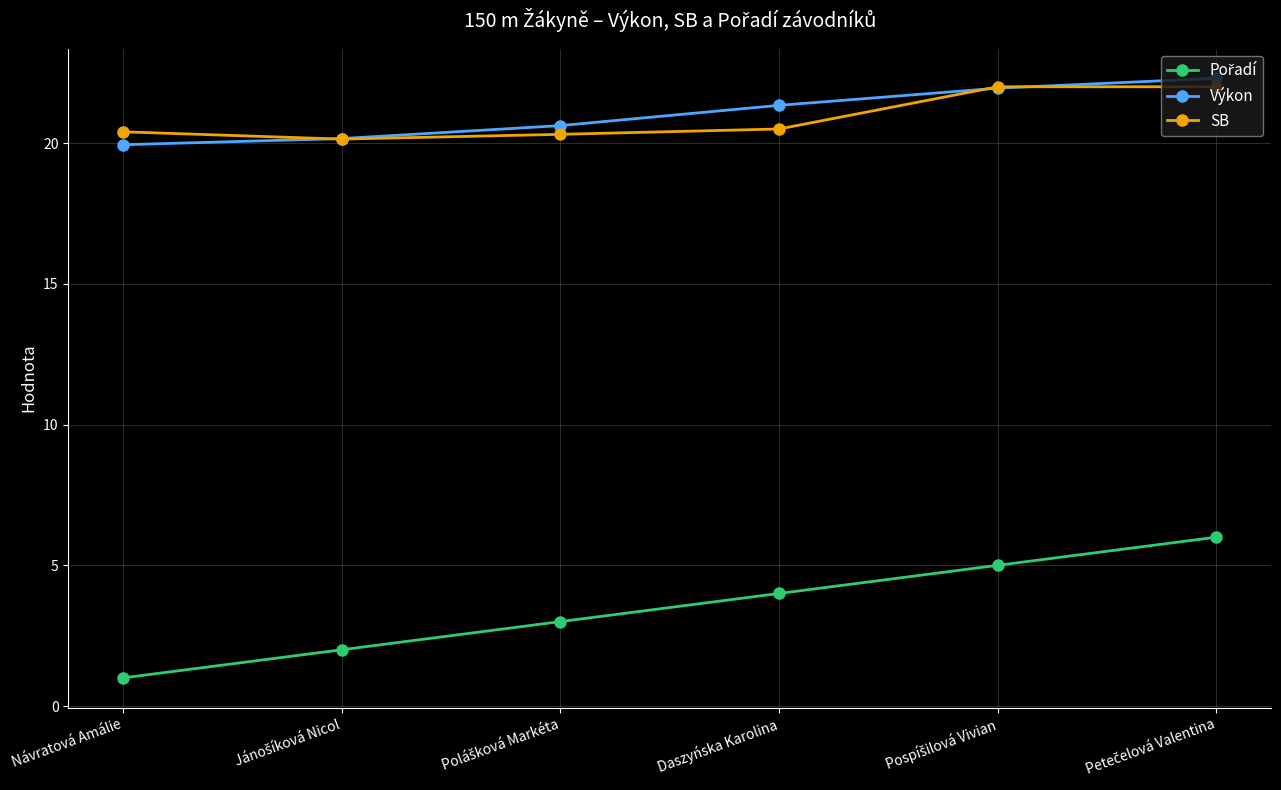

Which category has the lowest value across all series?

Návratová Amálie